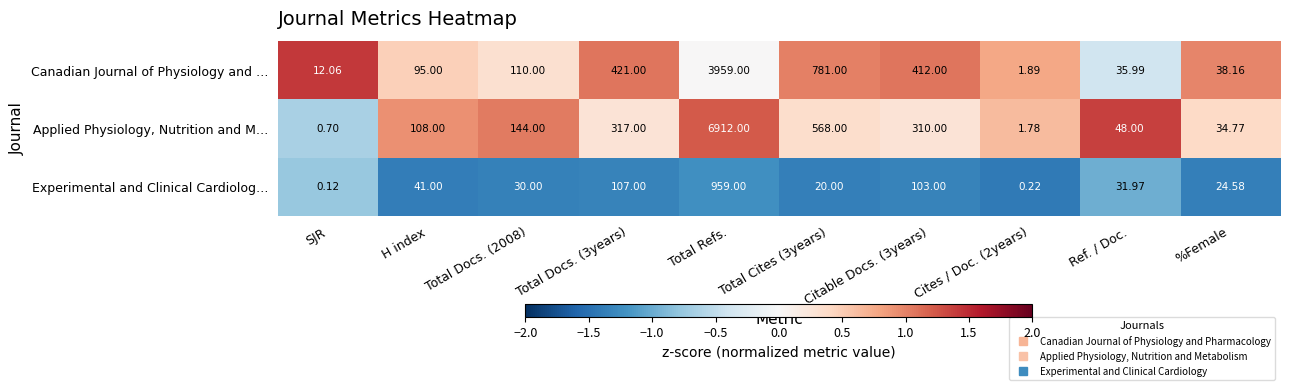

List the series in order of their overall mean, lowest first.

Experimental and Clinical Cardiolog…, Canadian Journal of Physiology and …, Applied Physiology, Nutrition and M…